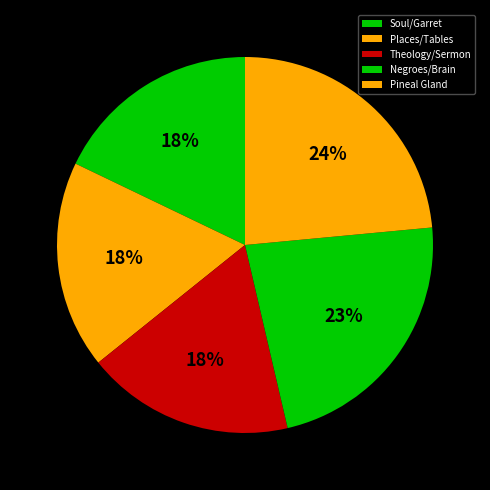

To the nearest percent, what percentage of the pie is Soul/Garret?

18%